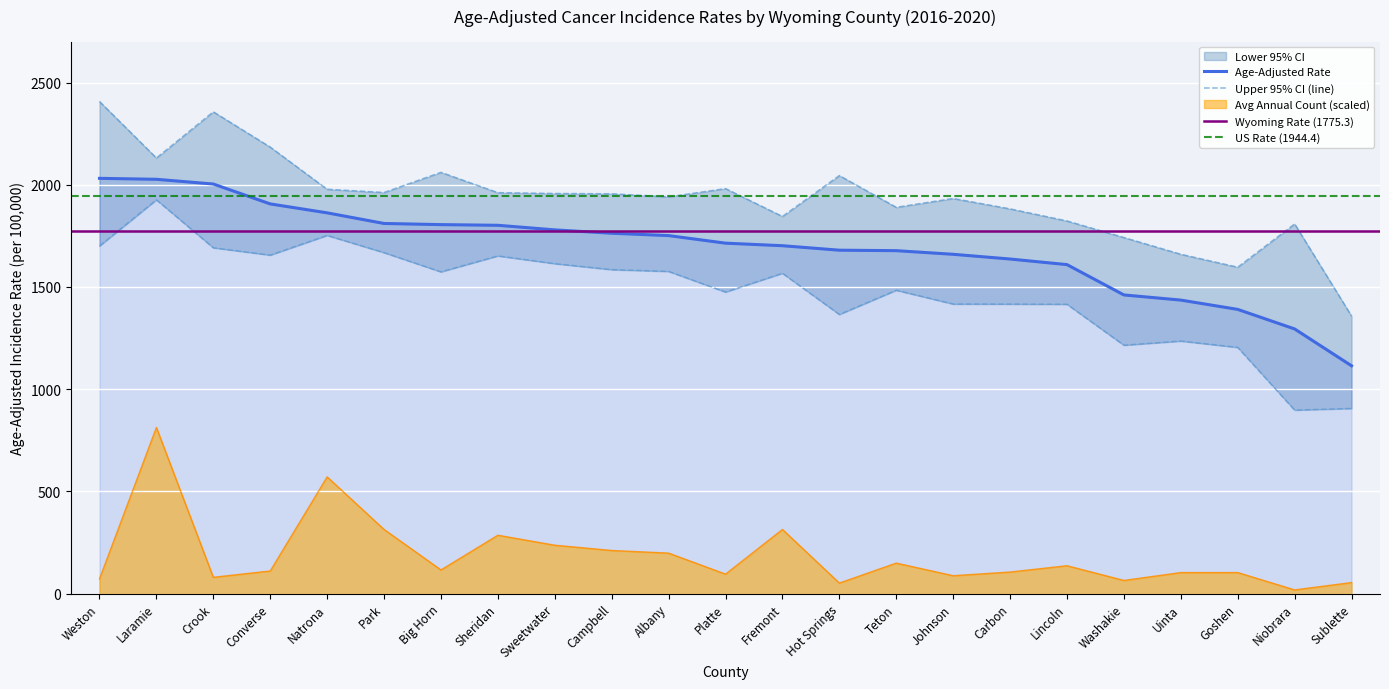

True or false: Upper 95% CI and Lower 95% CI cross at least once.

False